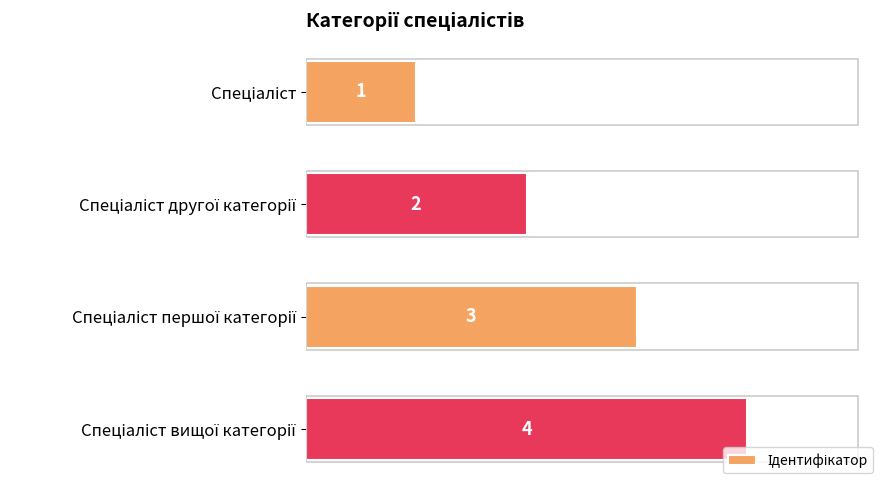

What is the greatest value displayed?

4